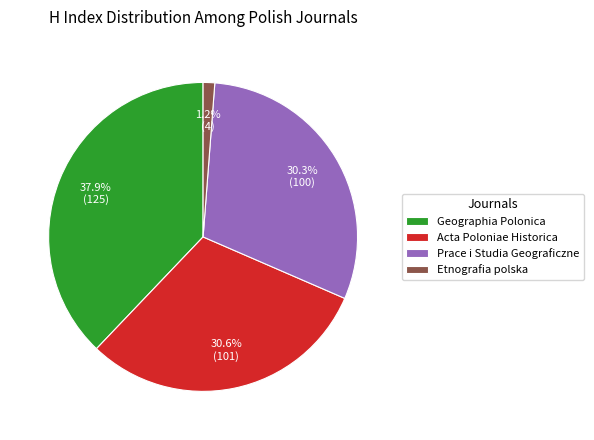

Count the number of slices in the pie.

4